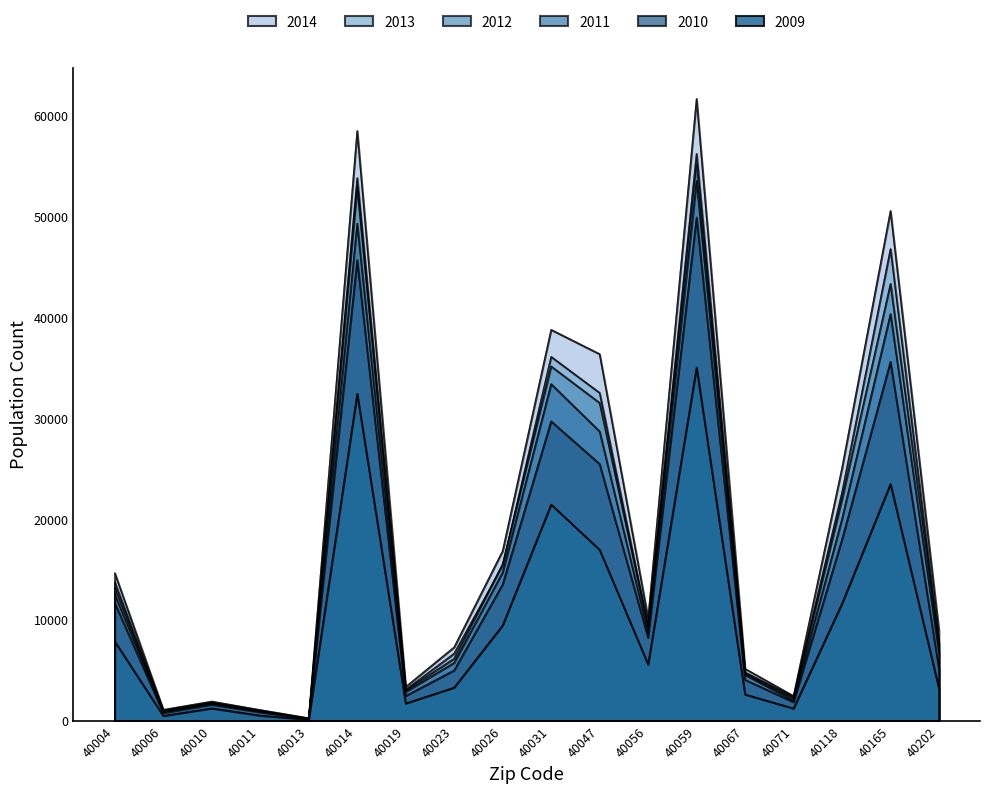

What are all the series names shown in the legend?

2014, 2013, 2012, 2011, 2010, 2009